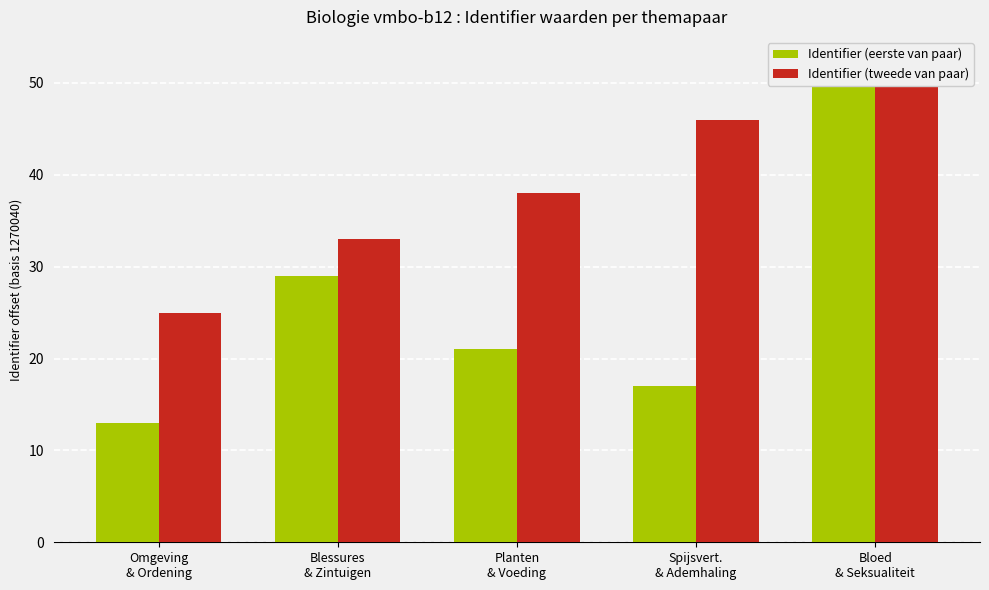

At which label does Identifier (tweede van paar) reach its minimum?

Omgeving
& Ordening